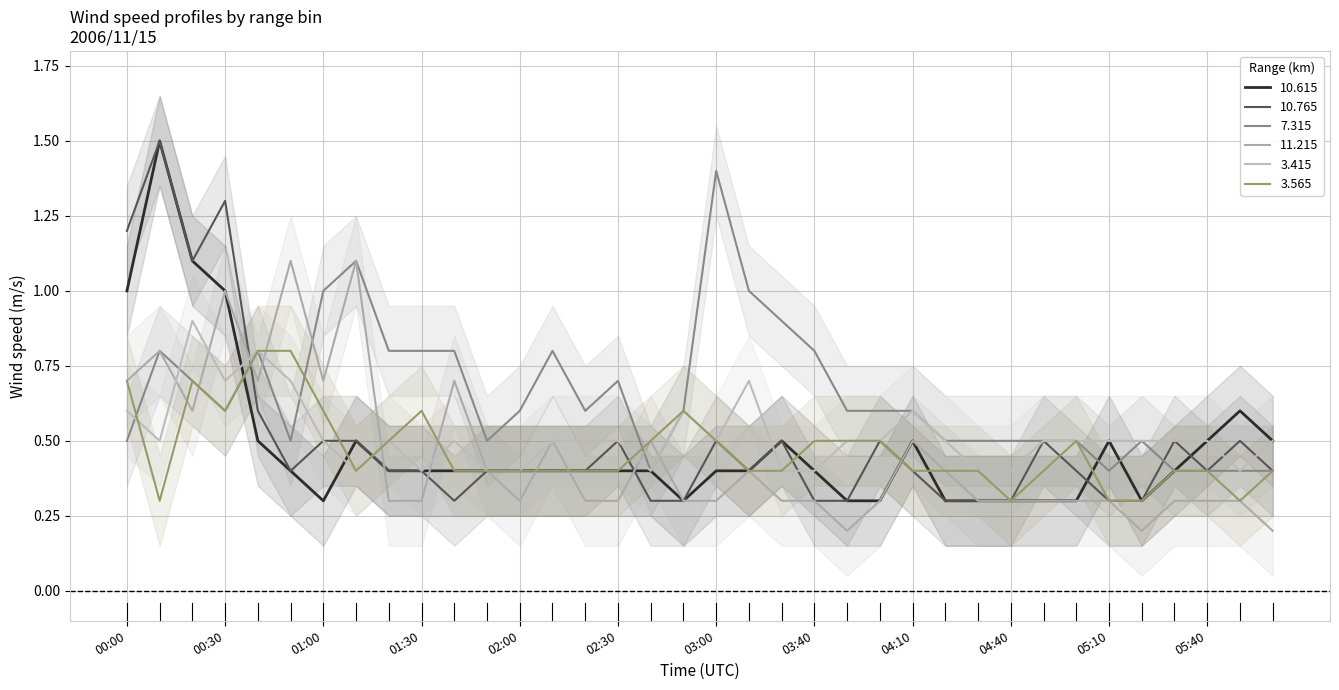

What is the difference between the maximum and minimum values in the   3.415 series?

0.5